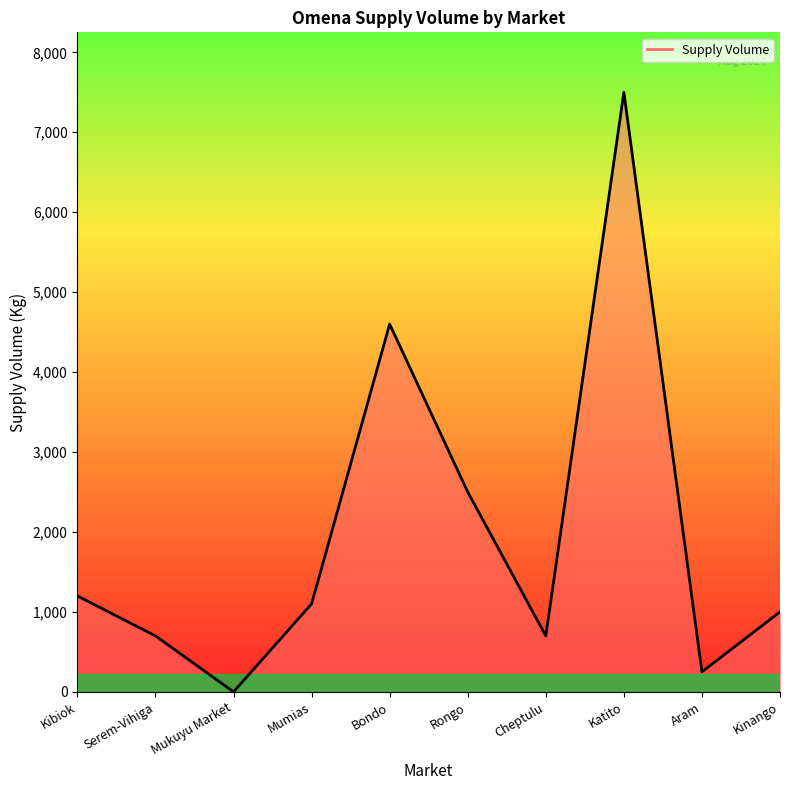

Which category has the lowest value across all series?

Mukuyu Market